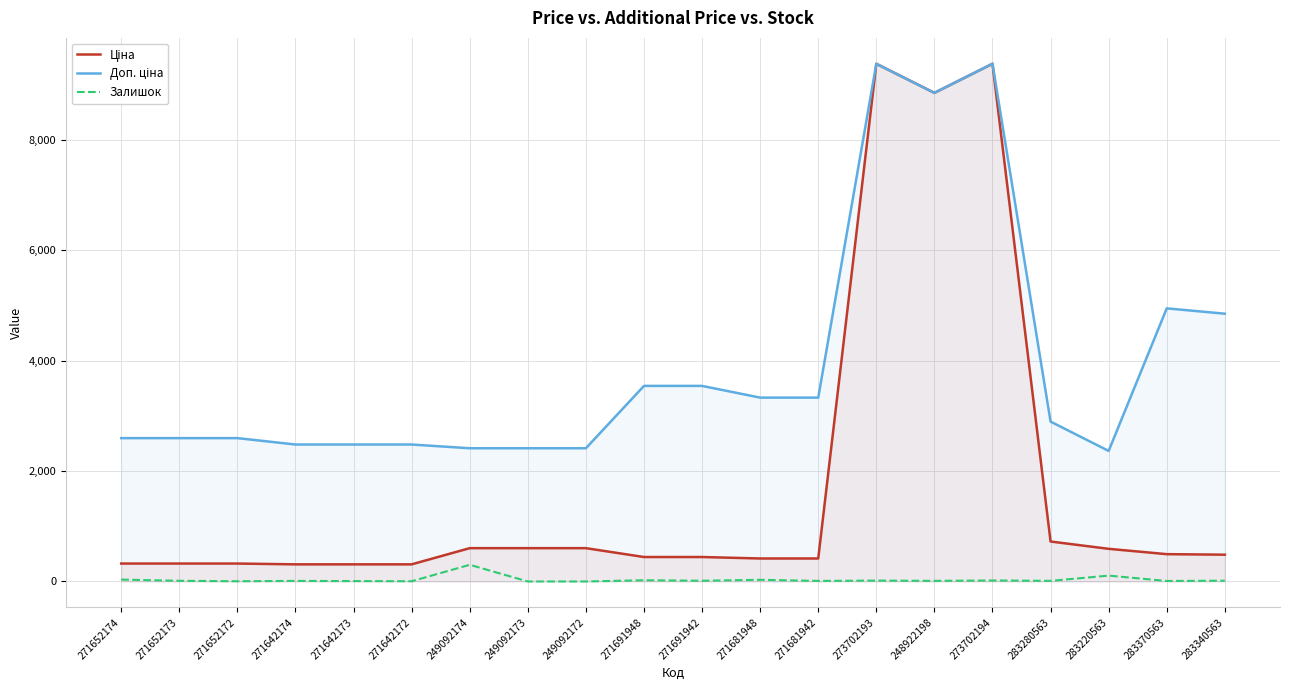

Which series has the largest total across all categories?

Доп. ціна